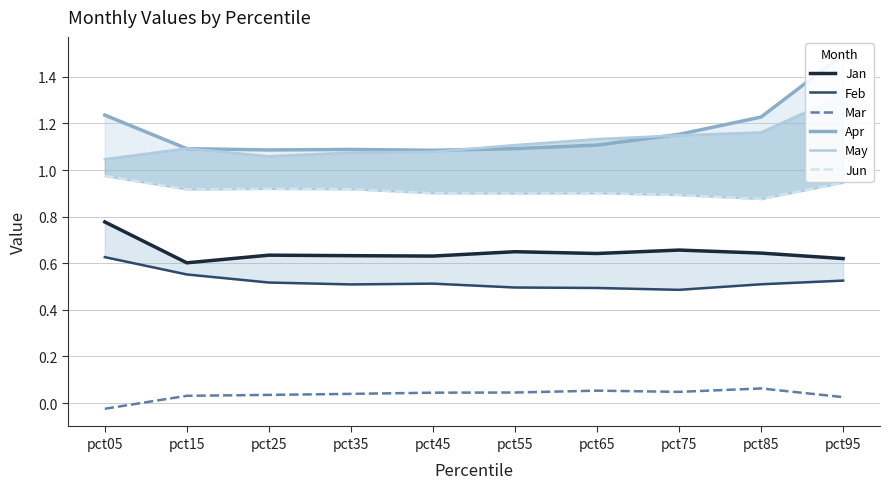

Reading left to right, list all the values displayed in this chart.

Jan: pct05=0.8	pct15=0.6	pct25=0.6	pct35=0.6	pct45=0.6	pct55=0.6	pct65=0.6	pct75=0.7	pct85=0.6	pct95=0.6
Feb: pct05=0.6	pct15=0.6	pct25=0.5	pct35=0.5	pct45=0.5	pct55=0.5	pct65=0.5	pct75=0.5	pct85=0.5	pct95=0.5
Mar: pct05=-0.0	pct15=0.0	pct25=0.0	pct35=0.0	pct45=0.0	pct55=0.0	pct65=0.1	pct75=0.0	pct85=0.1	pct95=0.0
Apr: pct05=1.2	pct15=1.1	pct25=1.1	pct35=1.1	pct45=1.1	pct55=1.1	pct65=1.1	pct75=1.2	pct85=1.2	pct95=1.5
May: pct05=1.0	pct15=1.1	pct25=1.1	pct35=1.1	pct45=1.1	pct55=1.1	pct65=1.1	pct75=1.1	pct85=1.2	pct95=1.3
Jun: pct05=1.0	pct15=0.9	pct25=0.9	pct35=0.9	pct45=0.9	pct55=0.9	pct65=0.9	pct75=0.9	pct85=0.9	pct95=0.9